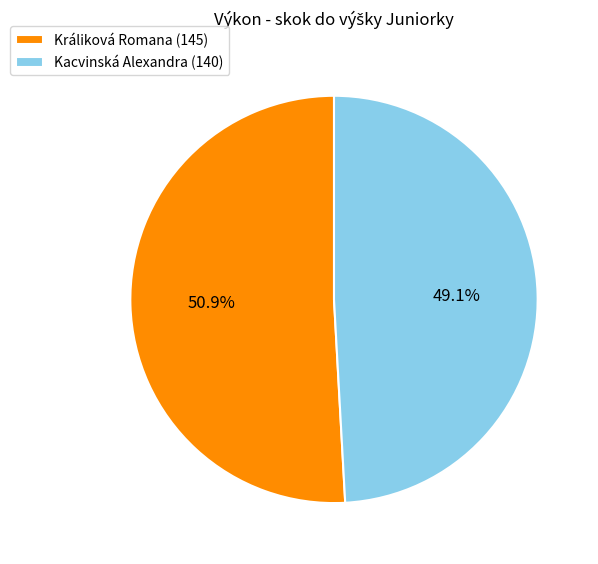

Approximately how many times larger is the value at Králiková Romana compared to Kacvinská Alexandra?

1.0